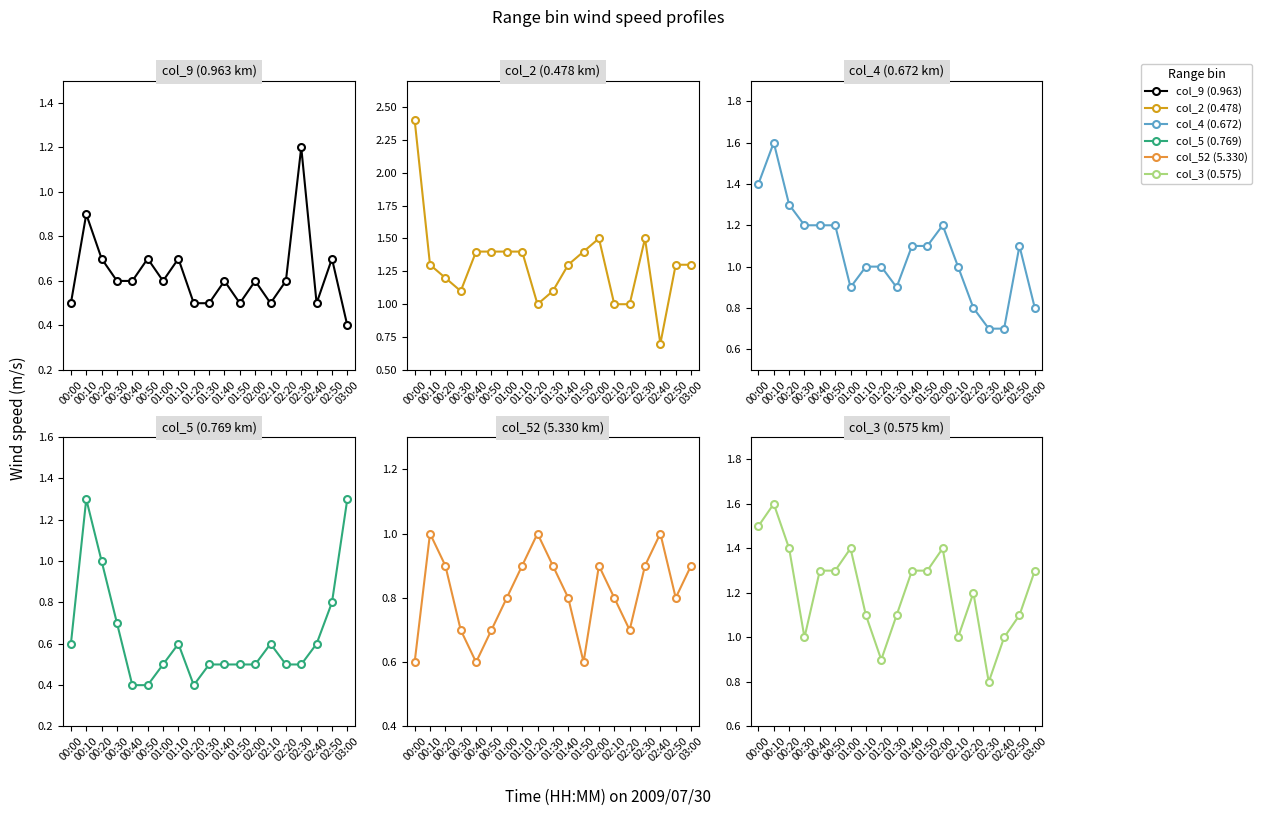

What is the spread (max minus min) of values at 00:20?

0.7